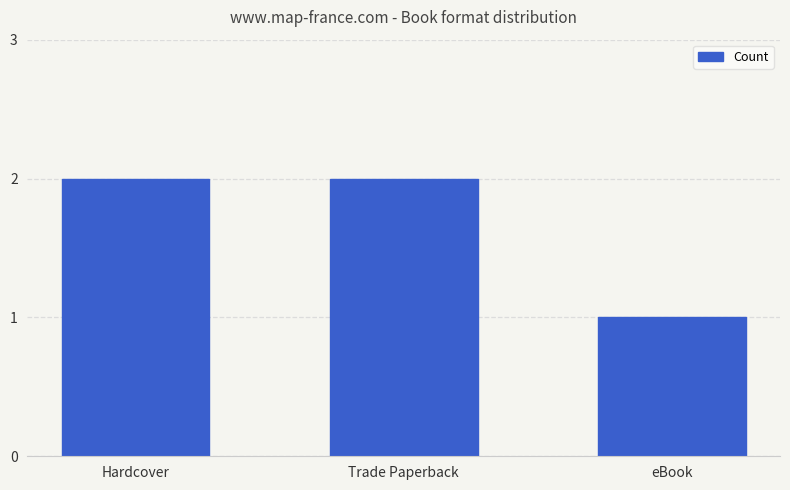

Read the value at Hardcover.

2